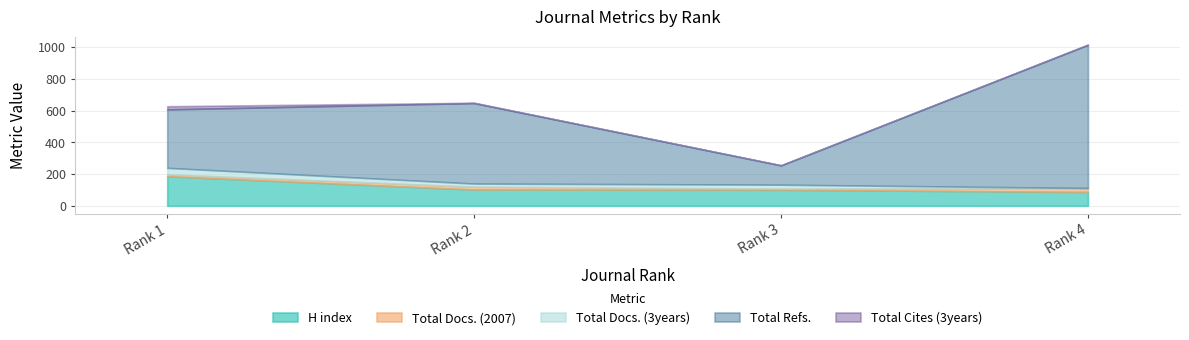

Reading right to left, extract all data points from this chart.

H index: 87	101	102	186
Total Docs. (2007): 24	7	18	12
Total Docs. (3years): 1	25	20	41
Total Refs.: 902	122	507	368
Total Cites (3years): 1	0	2	20